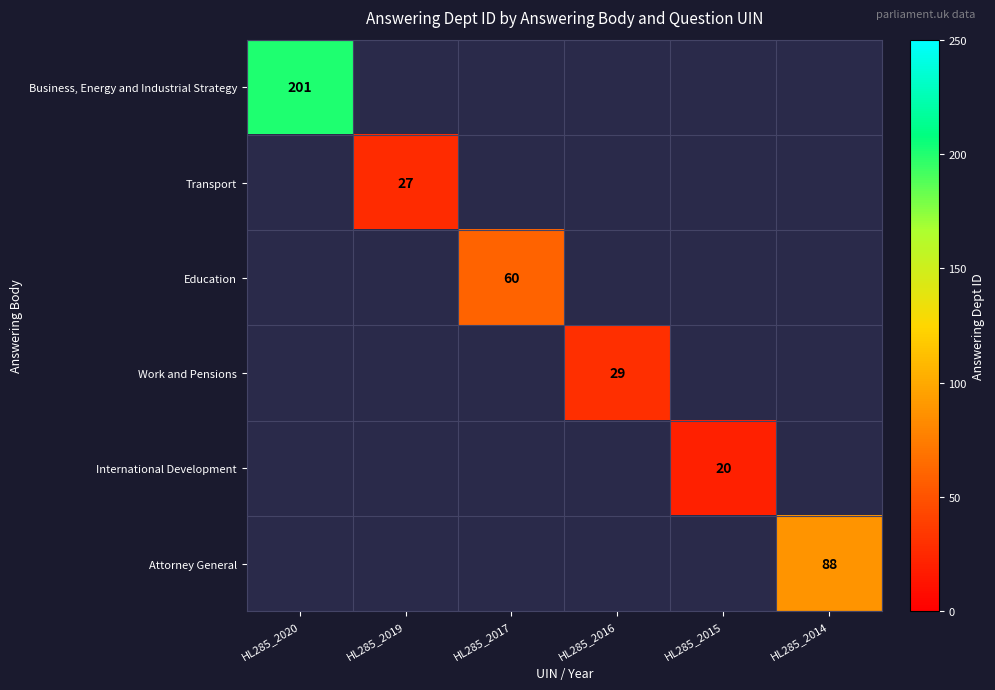

What is the maximum value shown in the chart?

201.0